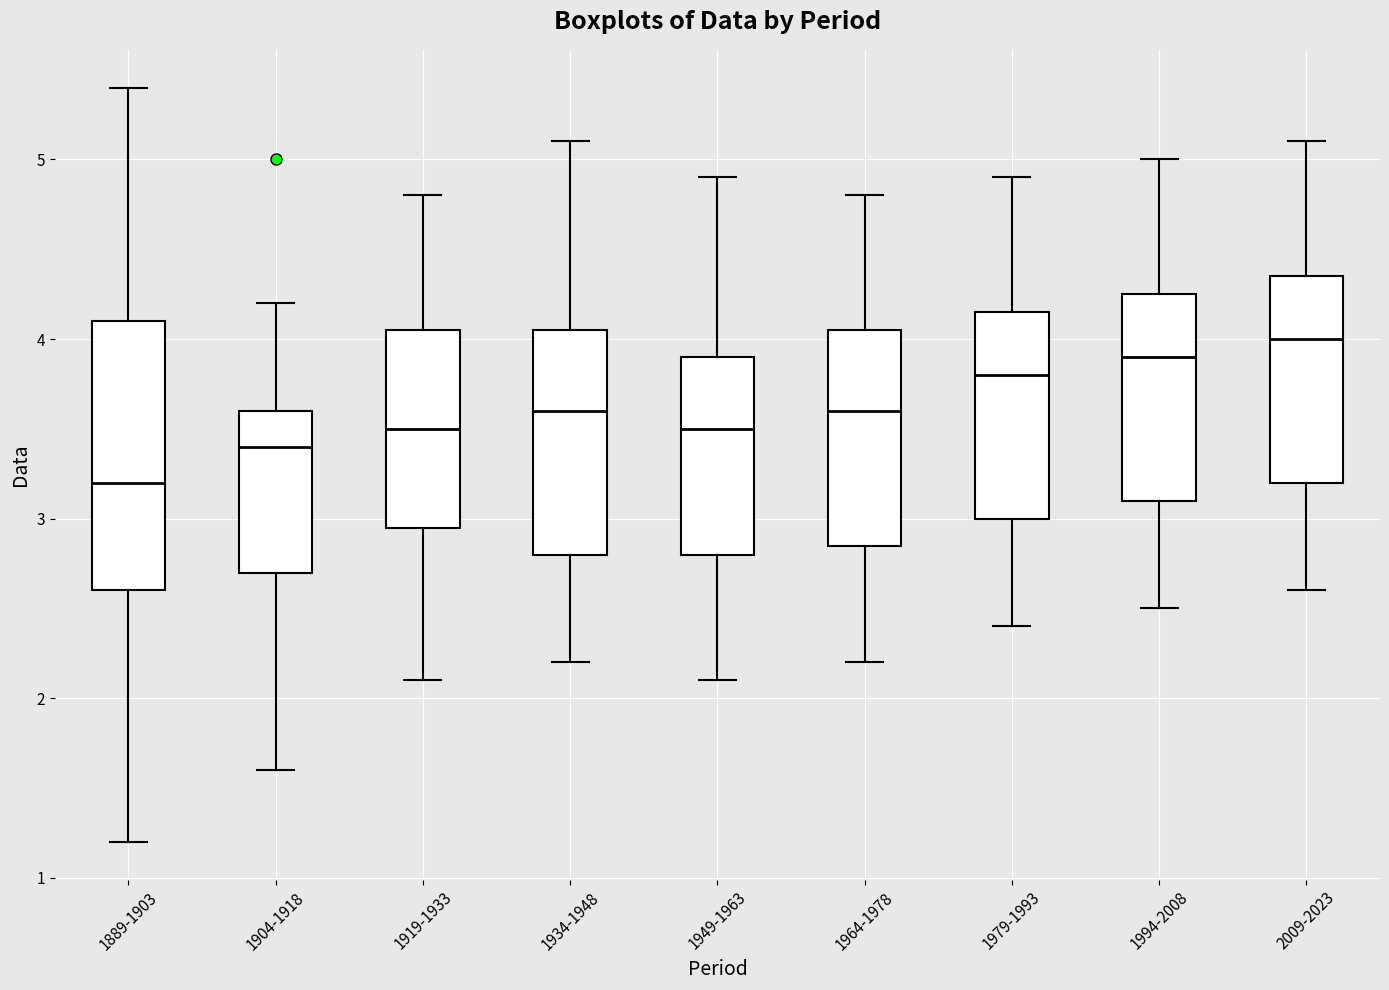

Which box is the tallest, from its lower edge to its upper edge?

1889-1903